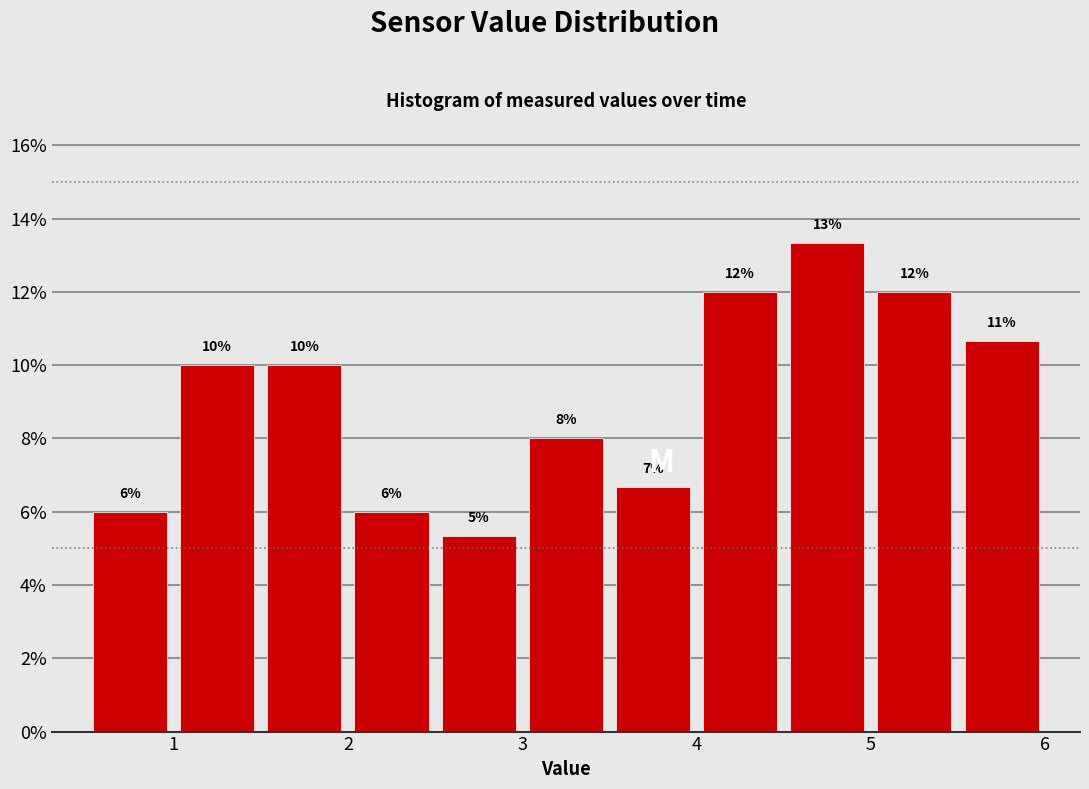

Over which range of the x-axis is the bar tallest?

4.5 to 5.0